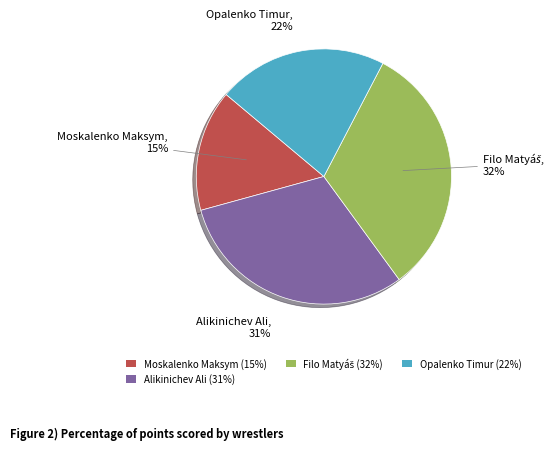

Which slice is the smallest?

Moskalenko Maksym (15%)